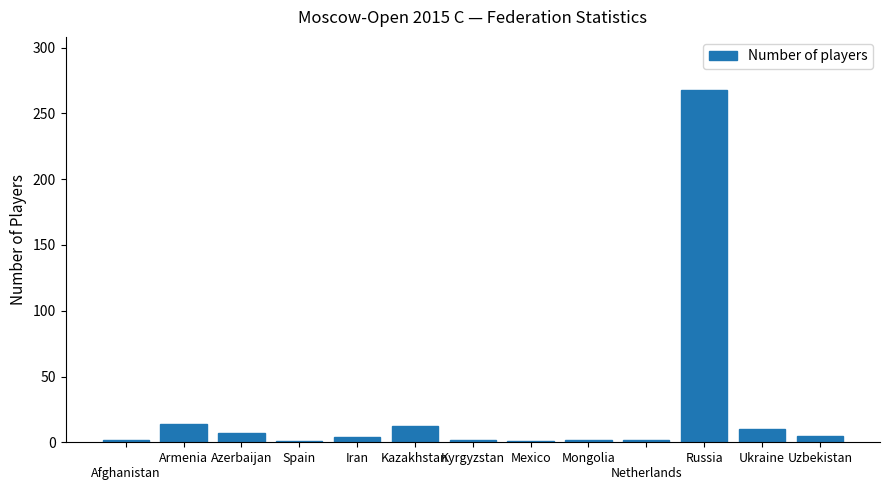

Where does the data first go above 4?

Armenia